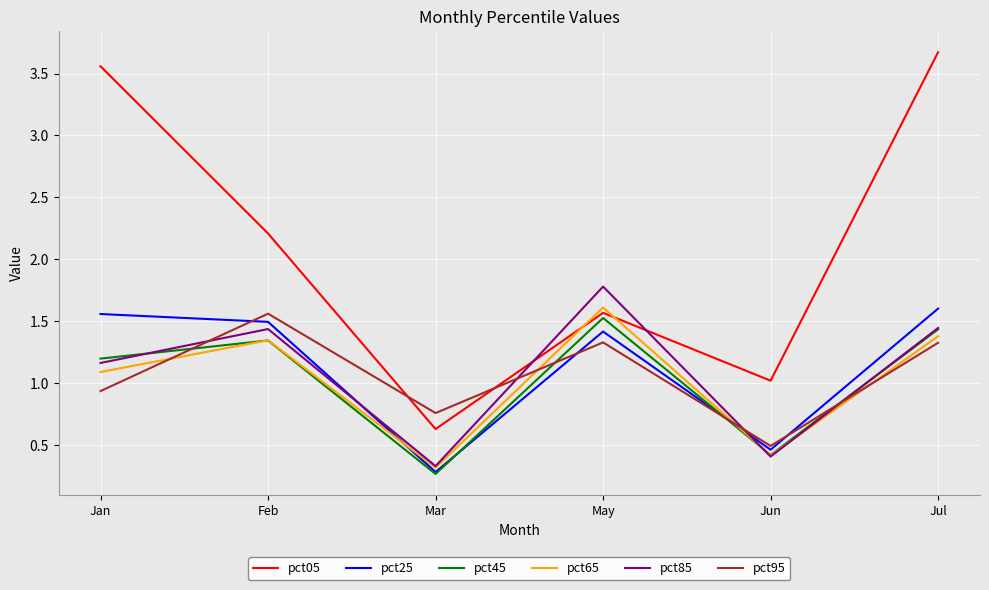

Is the value of pct05 at Jun greater than the value of pct95 at Jan?

Yes